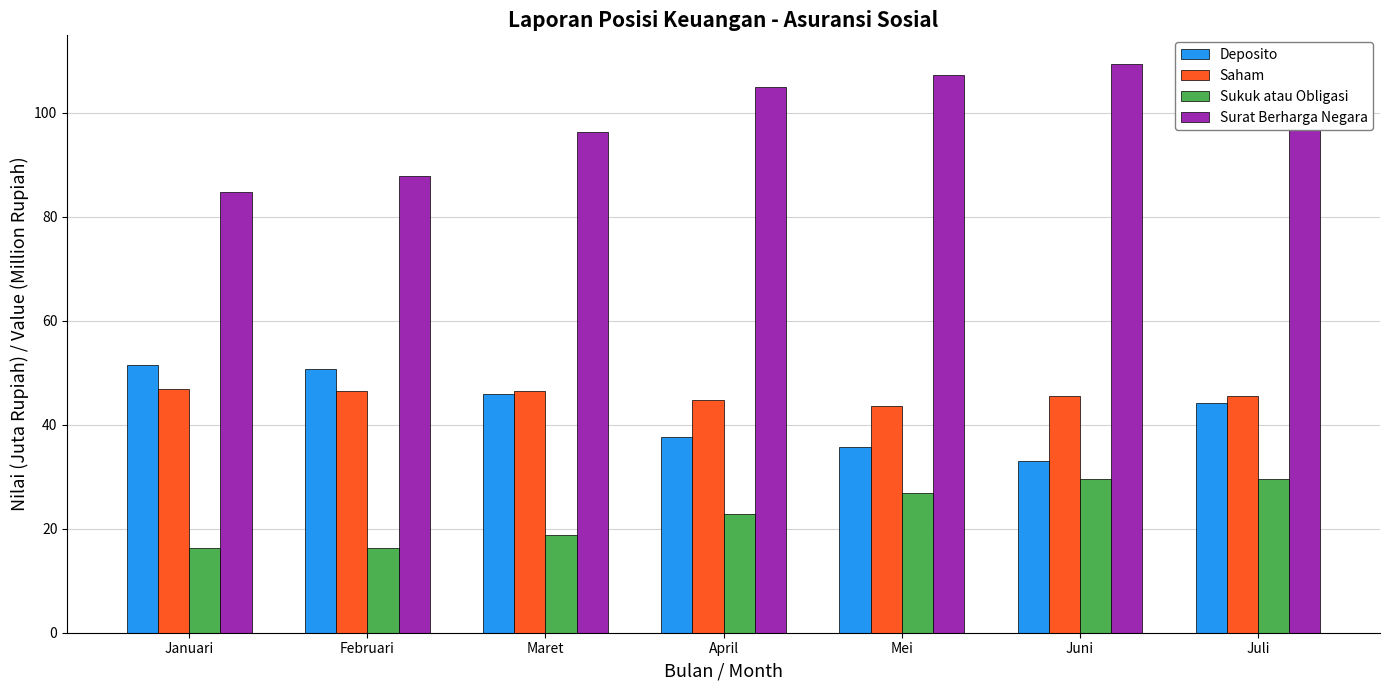

What position from the right is Juni?

2